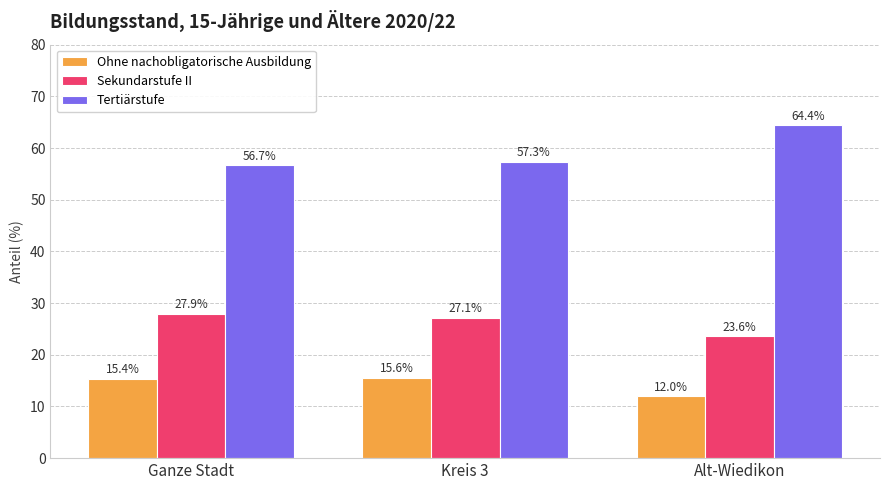

What is the difference between the second highest and minimum values in the Tertiärstufe series?

0.6